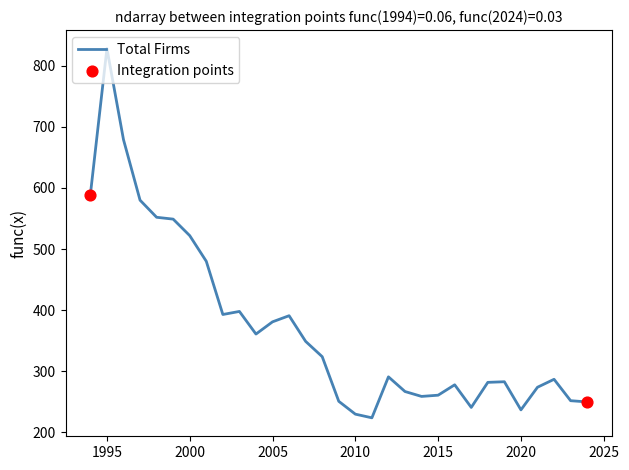

What is the difference between the maximum and minimum values?

604